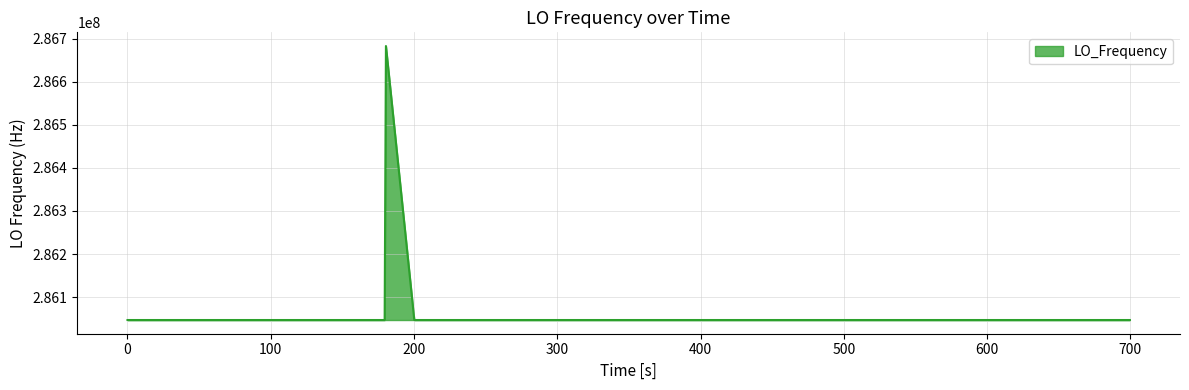

What is the greatest value displayed?

286682704.4